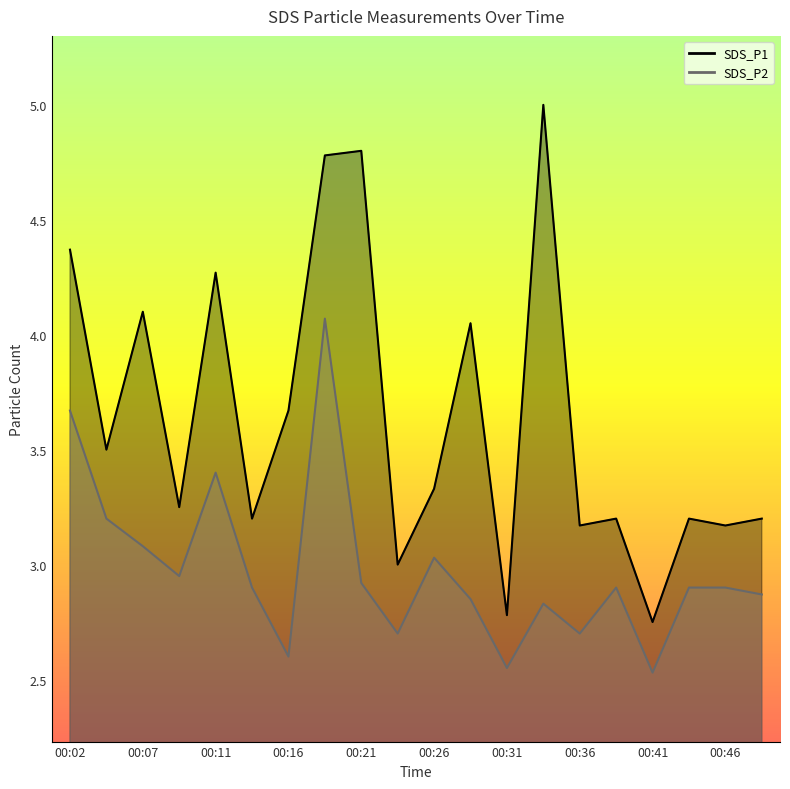

The SDS_P1 series shows 4.2 at 00:14. True or false?

False